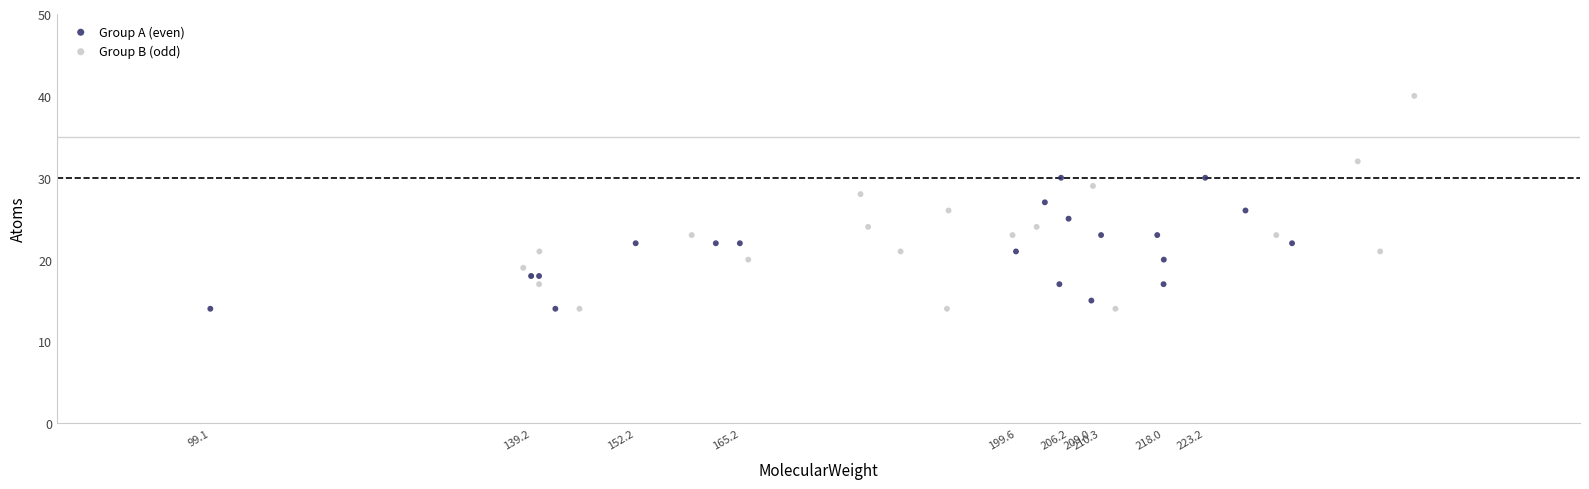

Which series contains the highest Y value?

Group B (odd)